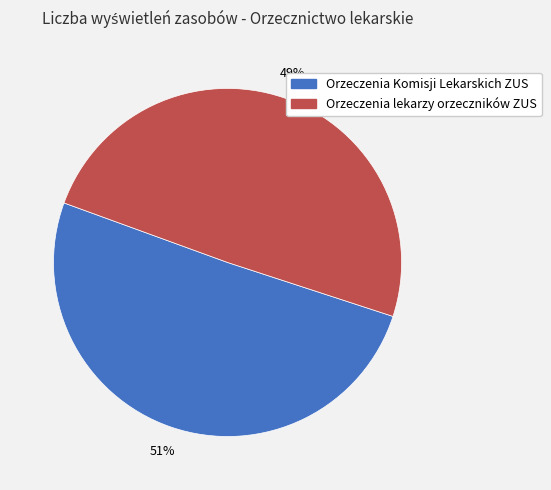

To the nearest percent, what portion does Orzeczenia lekarzy orzeczników ZUS represent?

49%